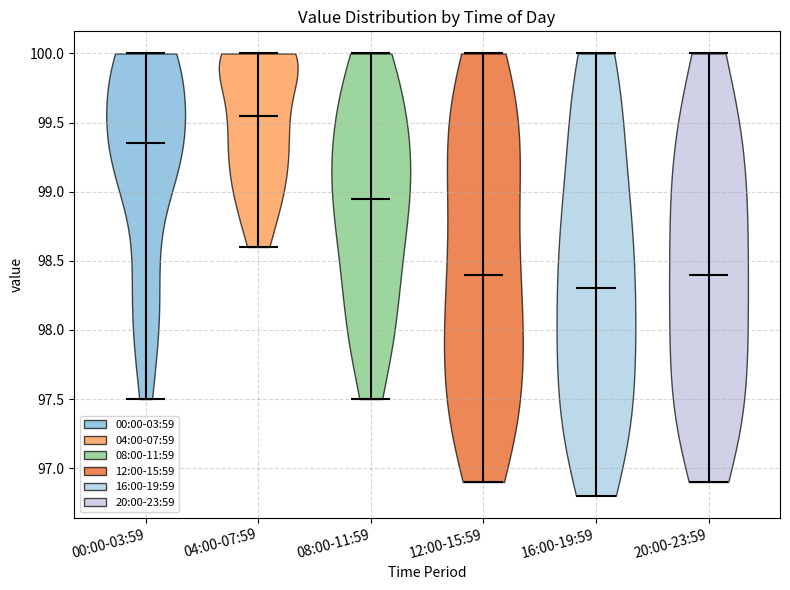

Which violin has the lowest median line?

16:00-19:59